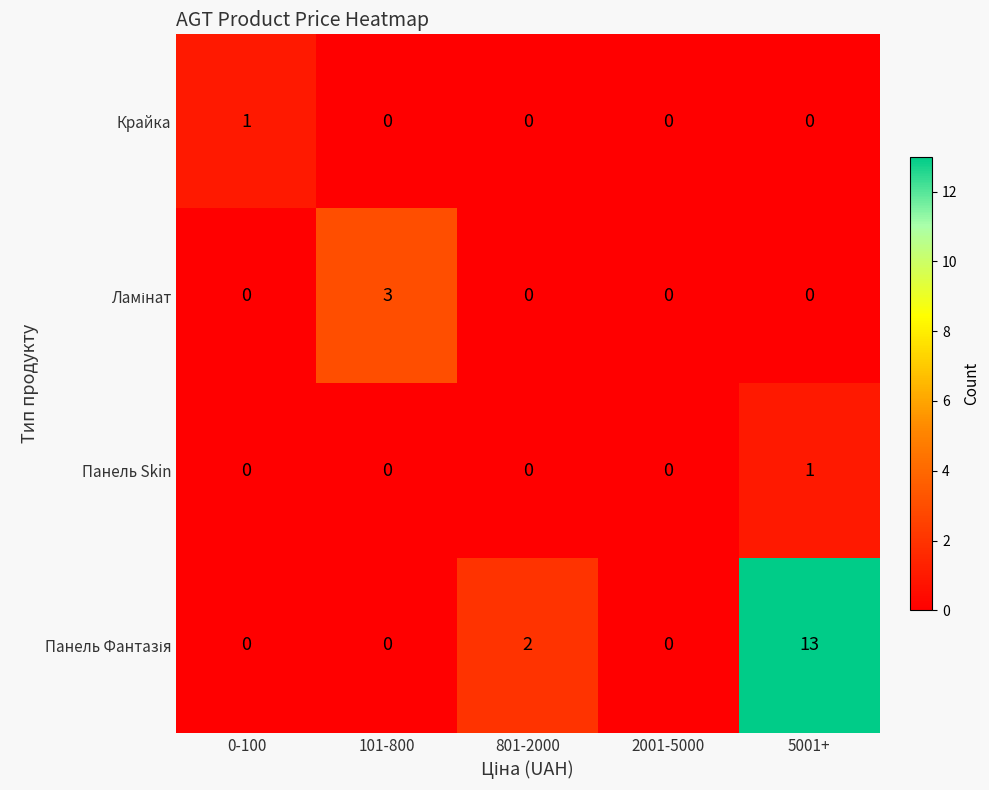

What is the total value across all series at 5001+?

14